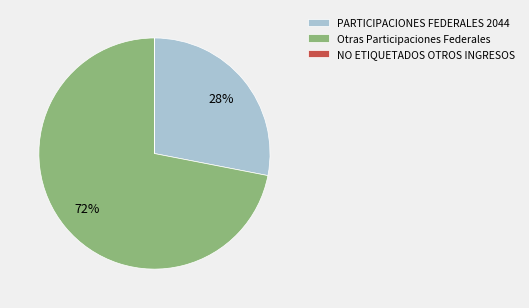

What is the ratio of the value at PARTICIPACIONES FEDERALES 2044 to the value at Otras Participaciones Federales?

0.4